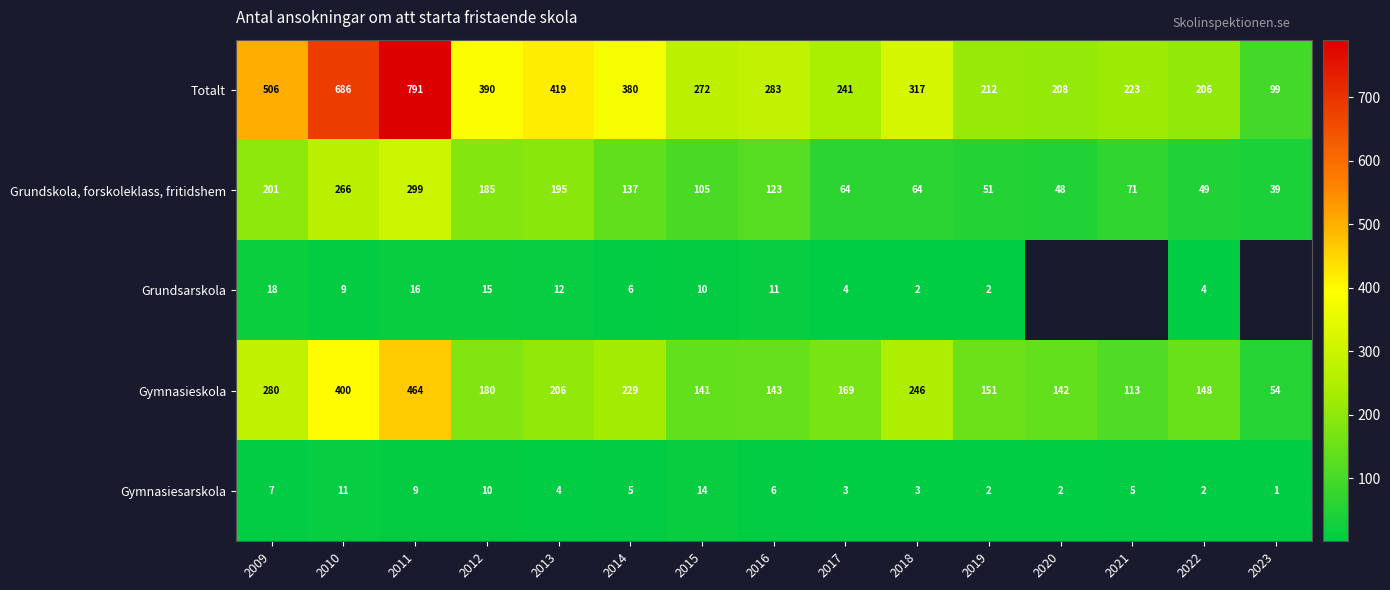

At which label does Totalt reach its peak?

2011